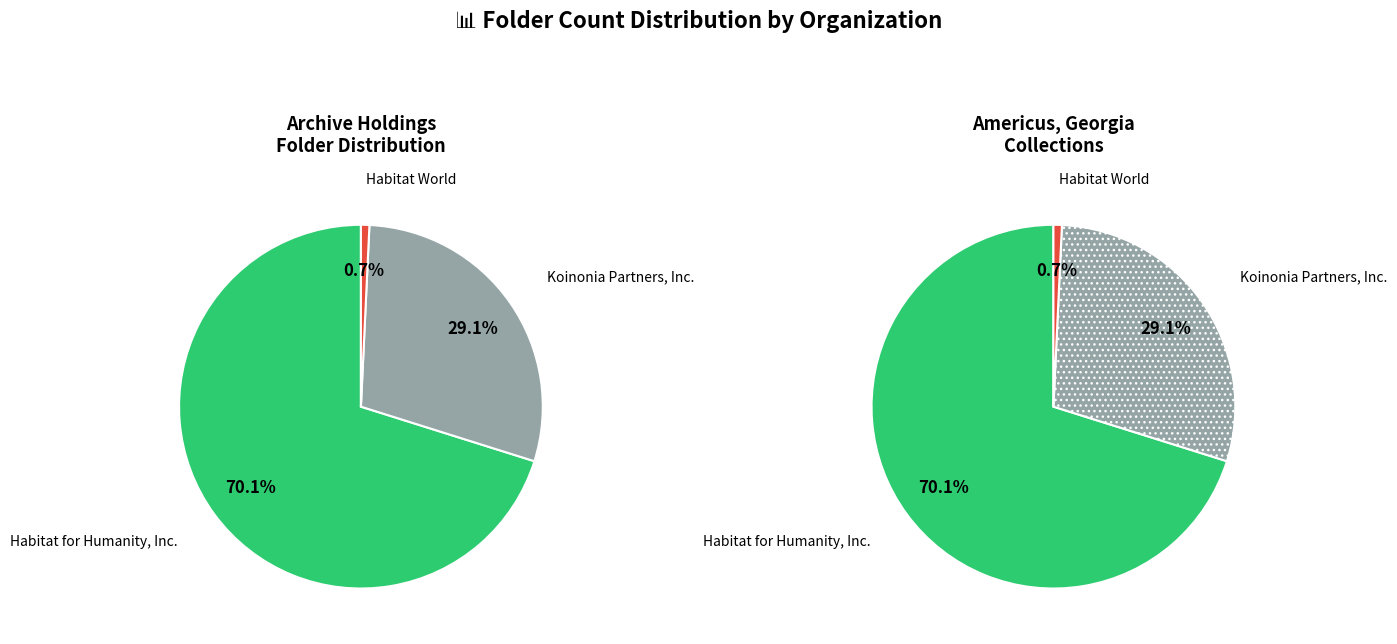

How many segments does this pie chart have?

3